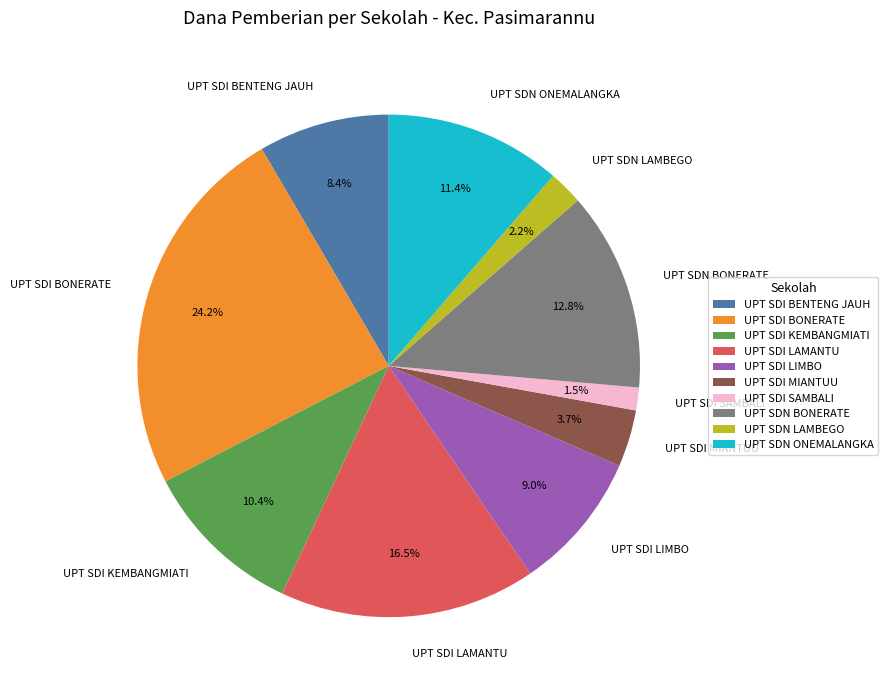

What is the largest slice in the pie chart?

UPT SDI BONERATE